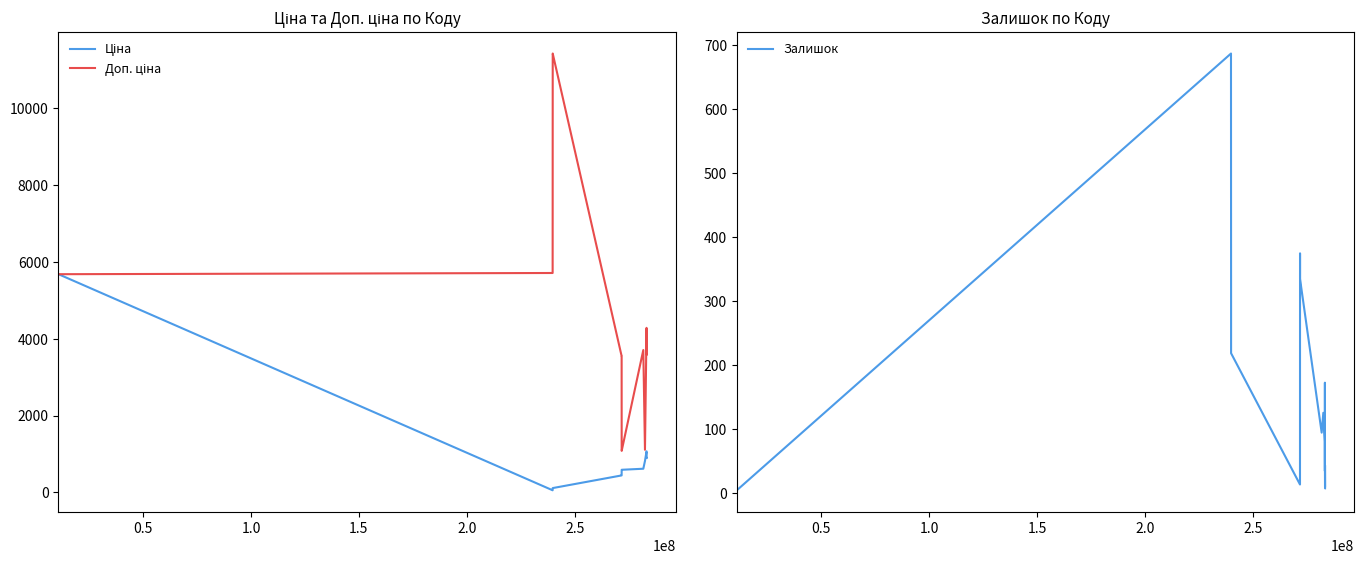

What is the difference between the second highest and minimum values in the Доп. ціна series?

10328.3